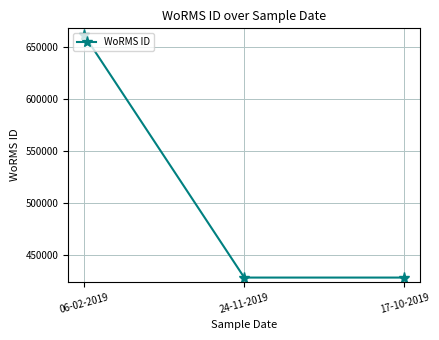

What is the value of the 2nd point from the left?

428522